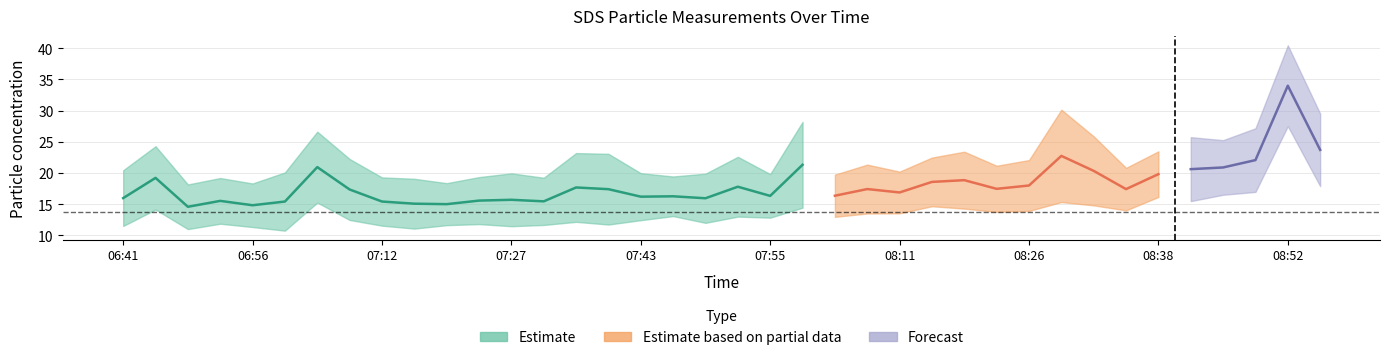

True or false: SDS_P1 and SDS_P2 cross at least once.

False